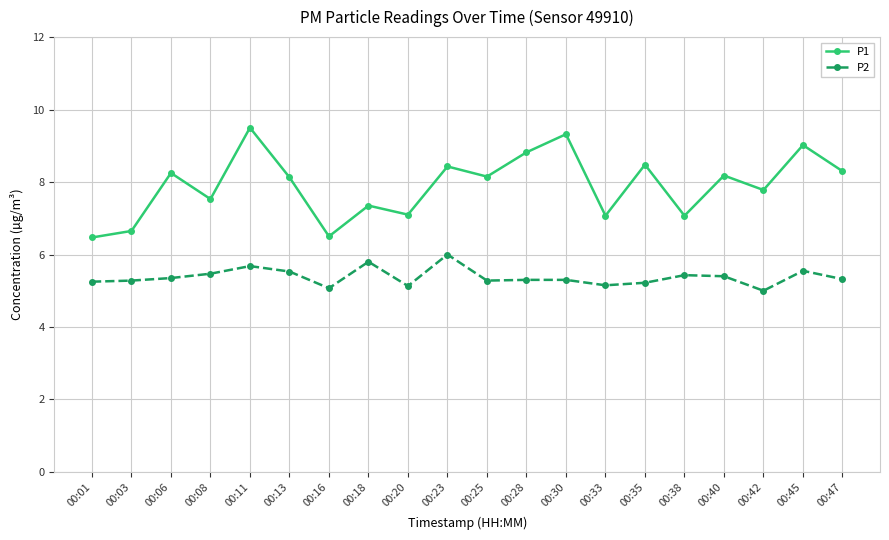

Which series has the widest spread of values?

P1